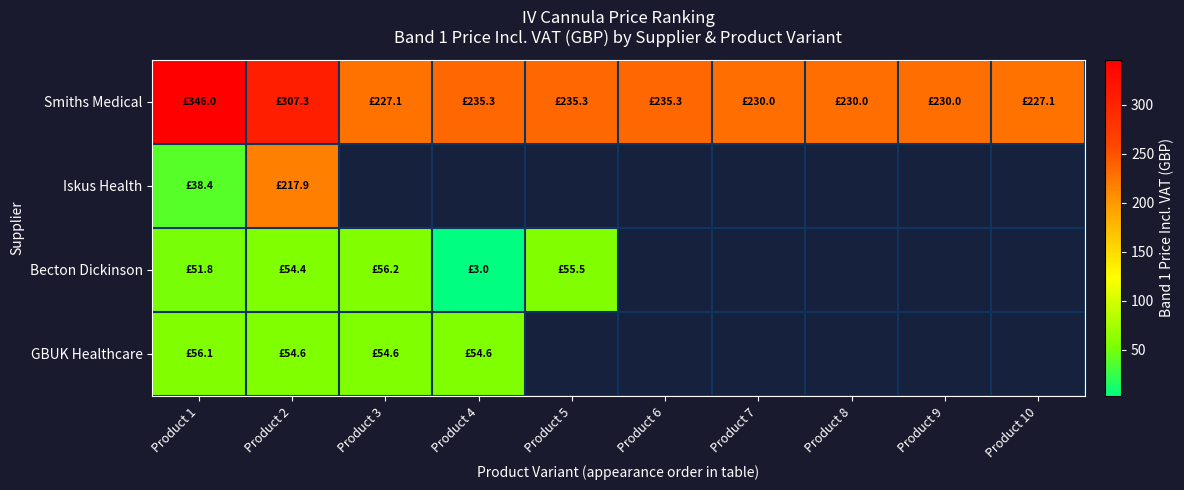

At which label does Becton Dickinson reach its minimum?

Product 4